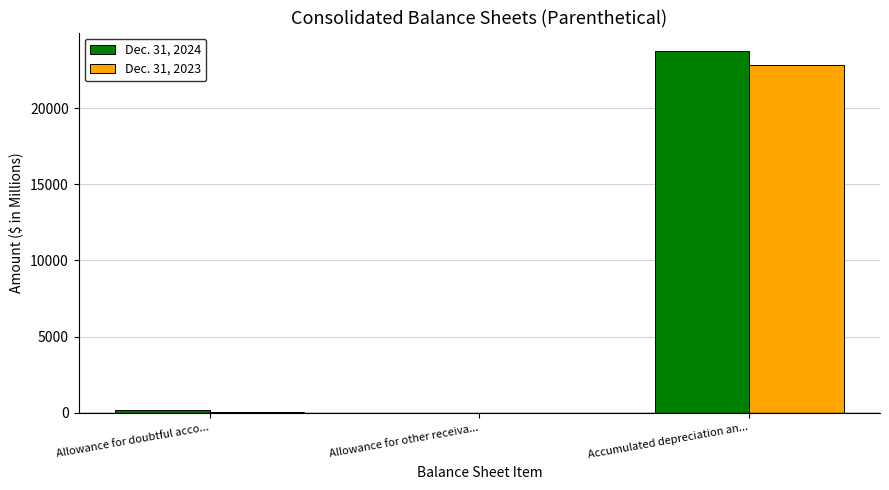

What is the greatest value displayed?

23777